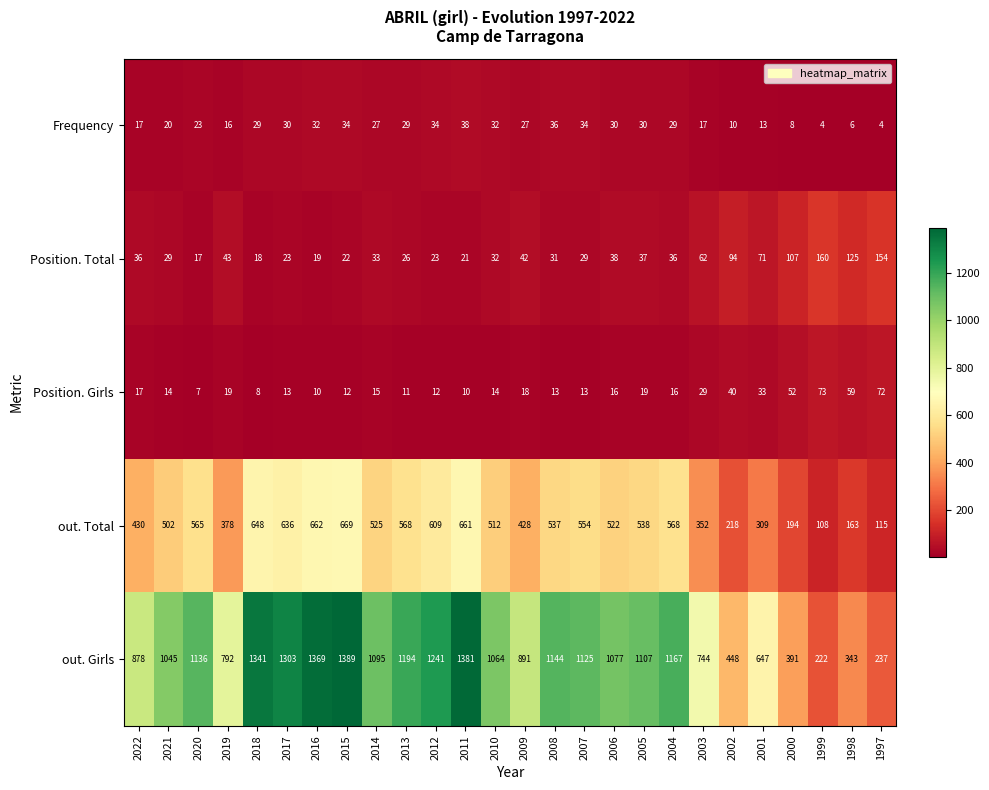

Where does the Position. Girls series first go above 16?

2022